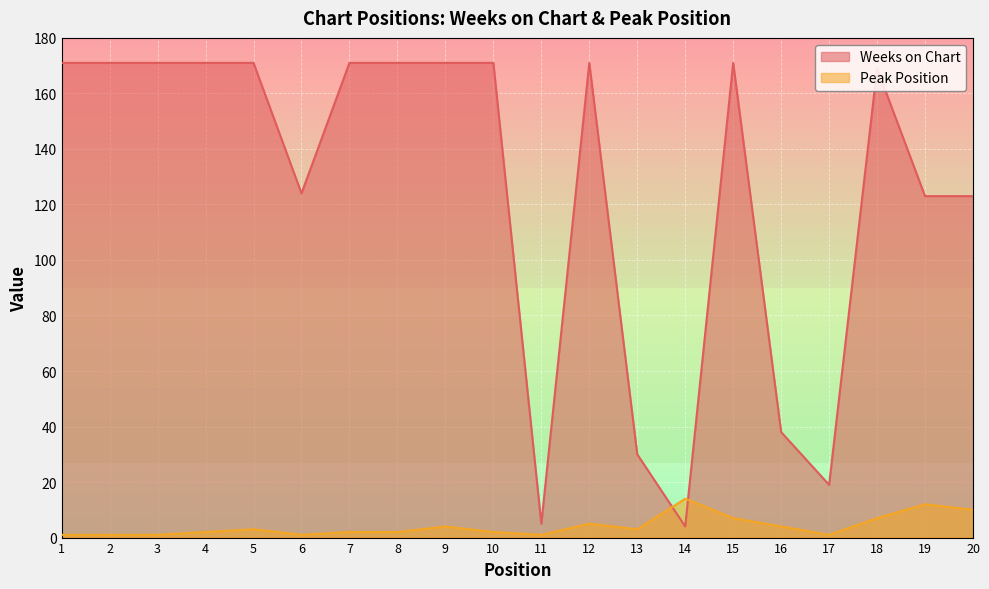

Does the chart display data point markers on the line(s)?

No